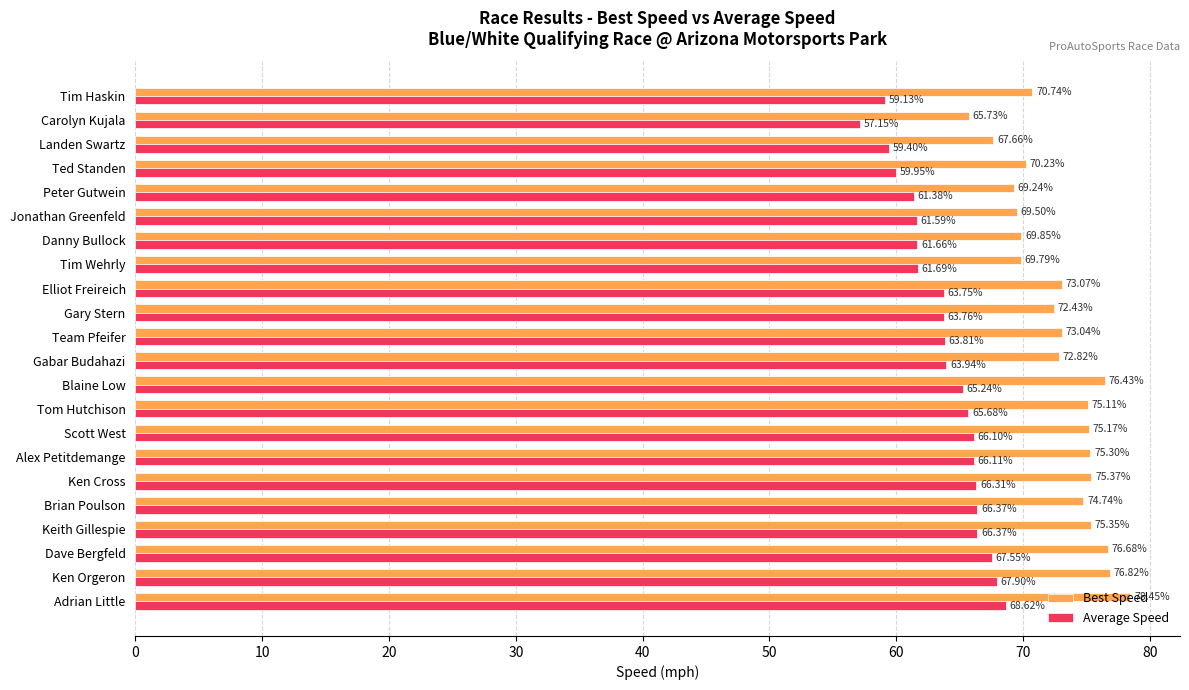

Which series has the widest spread of values?

Best Speed